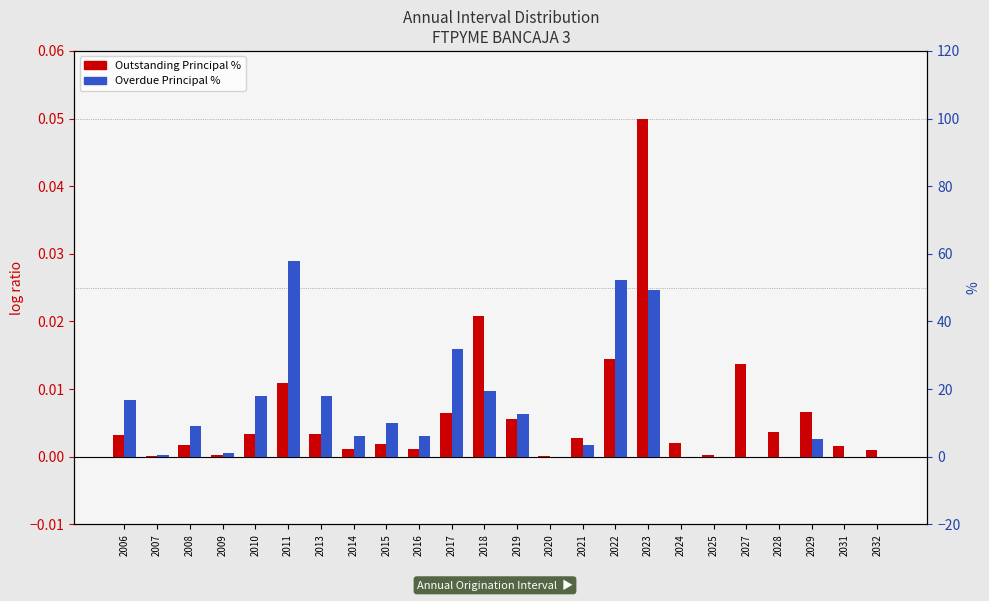

Which series changed the most between 2009 and 2019?

Overdue Principal %